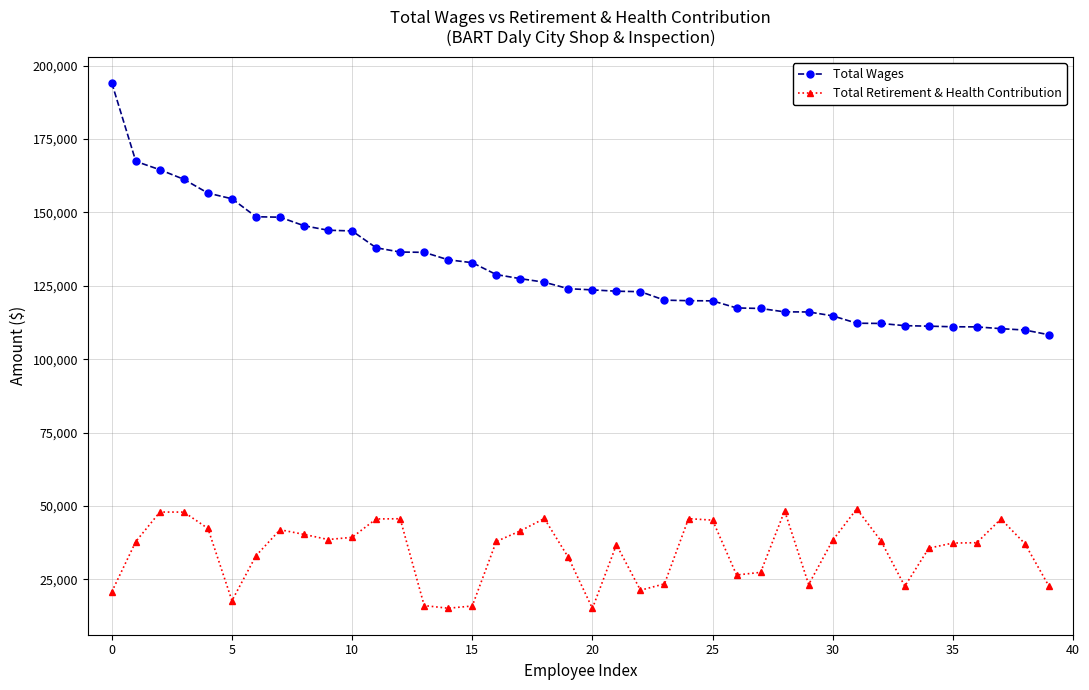

What is the average value of the Total Wages series?

130541